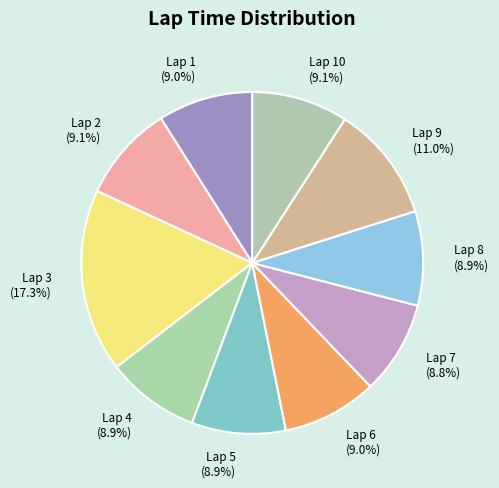

How much of the chart is everything except Lap 10 (9.1%)?

90.9%